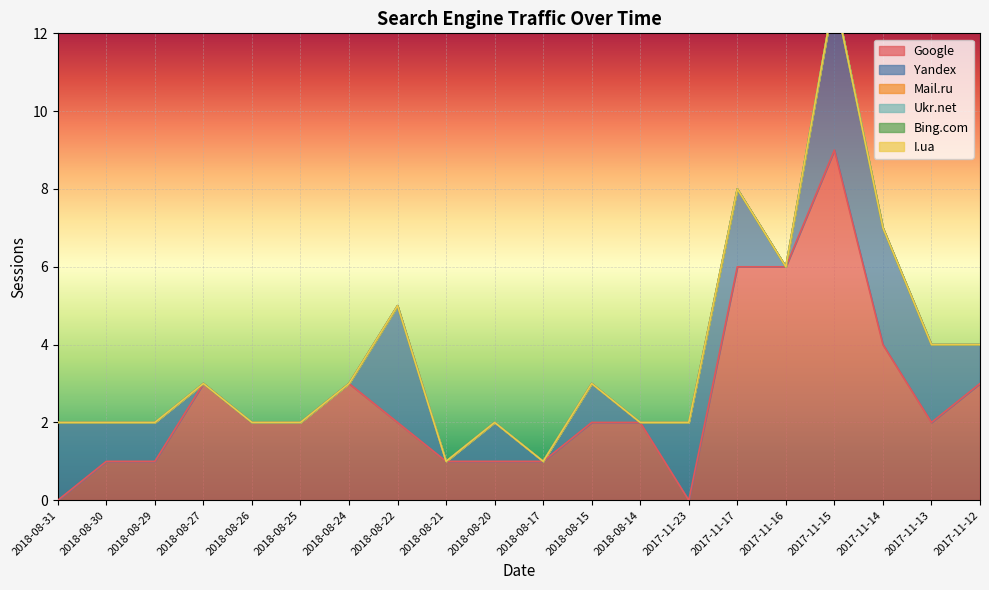

How many lines are shown in the chart?

6